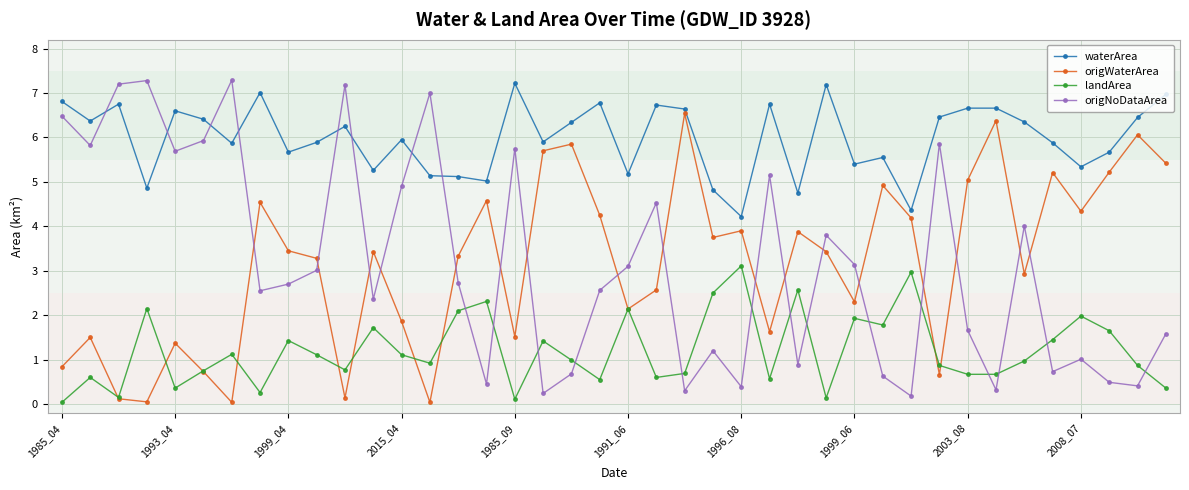

Does the chart have visible grid lines?

Yes